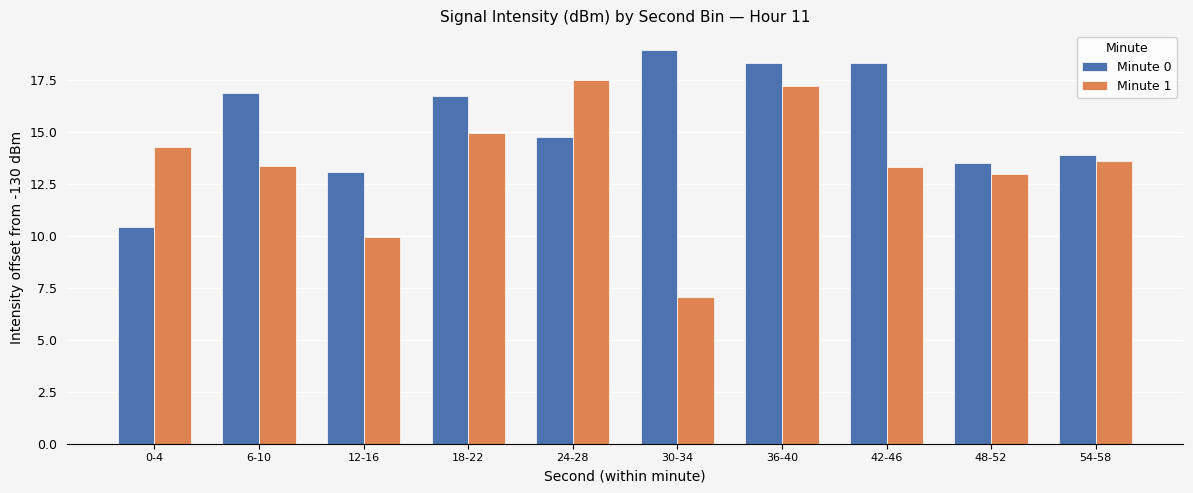

Reading right to left, list all the values displayed in this chart.

Minute 0: 54-58=13.9	48-52=13.5	42-46=18.3	36-40=18.3	30-34=19.0	24-28=14.8	18-22=16.8	12-16=13.1	6-10=16.9	0-4=10.5
Minute 1: 54-58=13.6	48-52=13.0	42-46=13.3	36-40=17.2	30-34=7.1	24-28=17.5	18-22=14.9	12-16=9.9	6-10=13.3	0-4=14.3